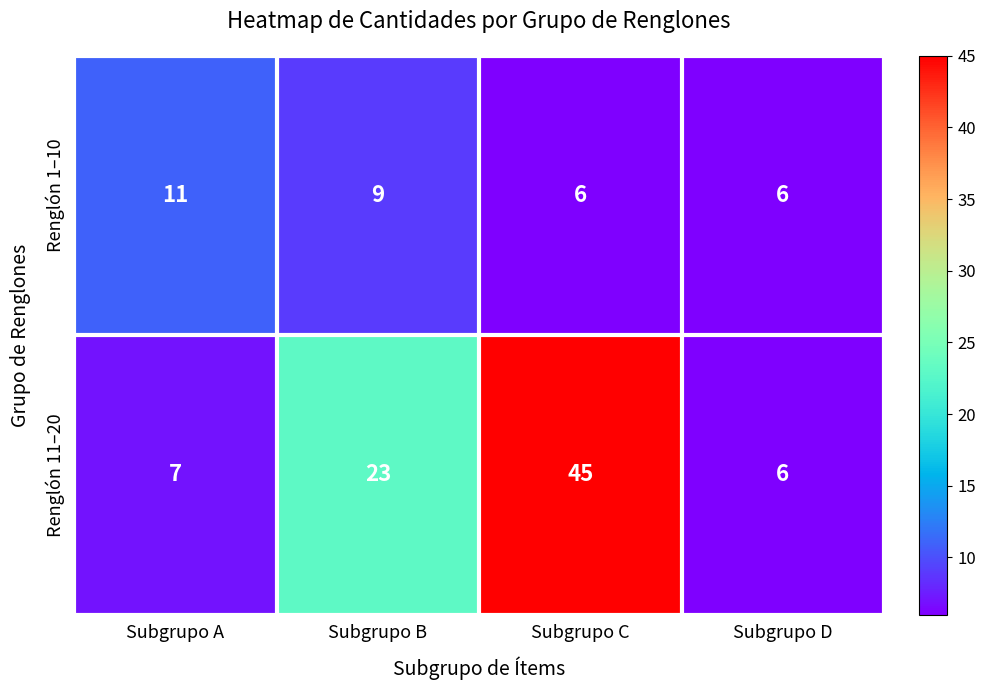

Reading right to left, transcribe all the data shown in this chart.

Renglón 1–10: Subgrupo D=6	Subgrupo C=6	Subgrupo B=9	Subgrupo A=11
Renglón 11–20: Subgrupo D=6	Subgrupo C=45	Subgrupo B=23	Subgrupo A=7